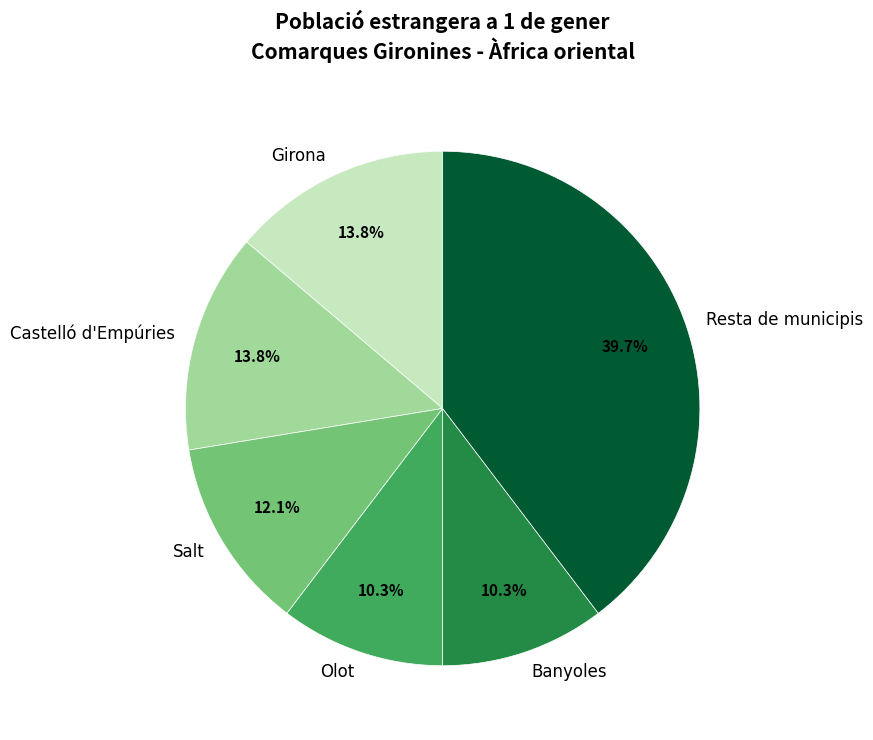

Does any single category account for the majority?

No